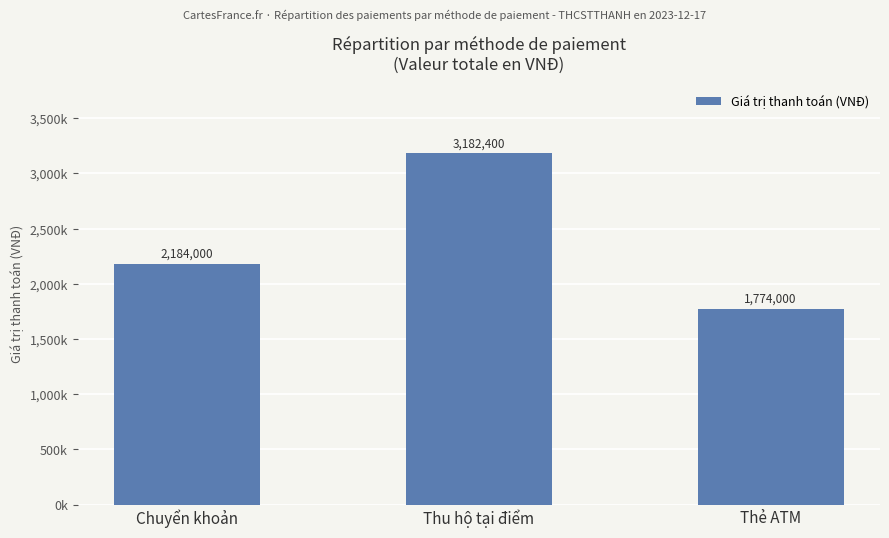

What position from the right is Chuyển khoản?

3